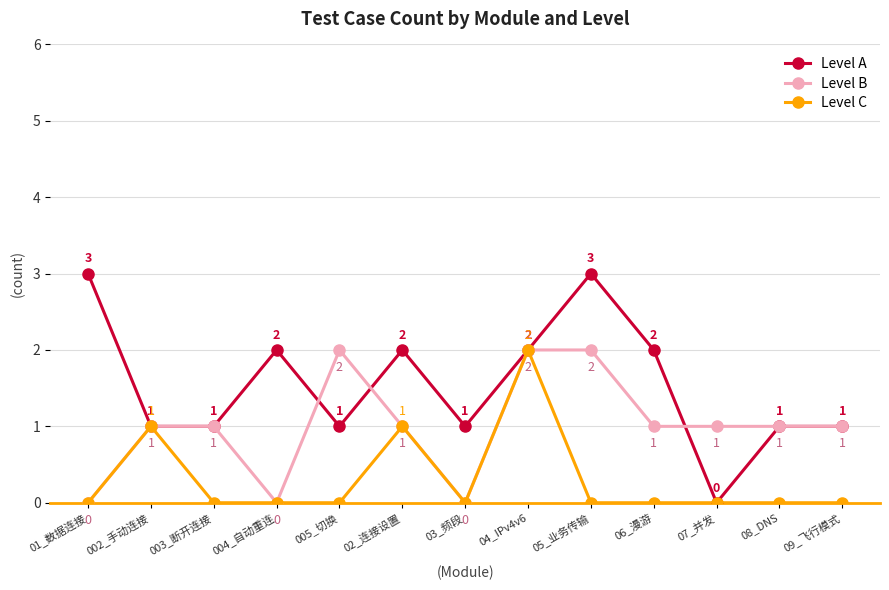

In Level C, how many points are higher than both neighbors (excluding endpoints)?

3